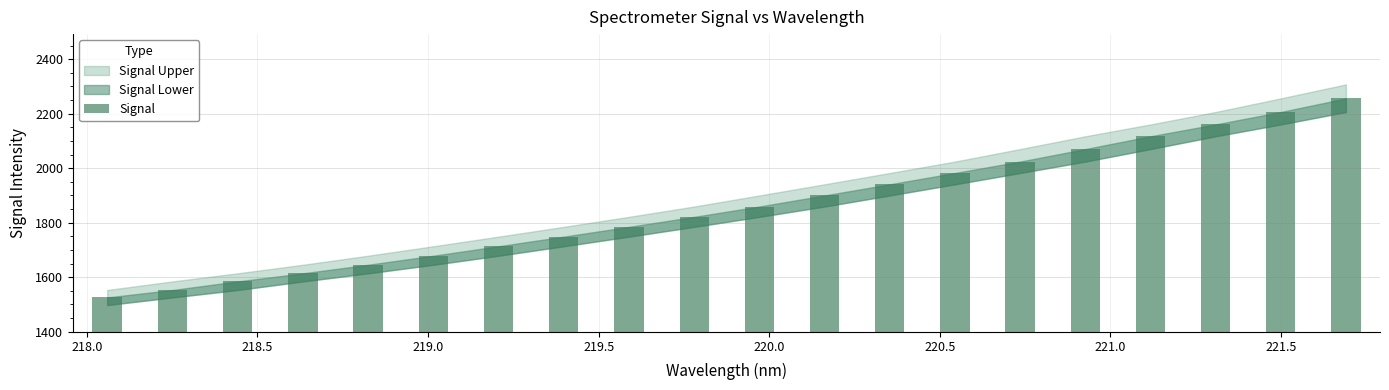

How many categories are shown in the chart?

20